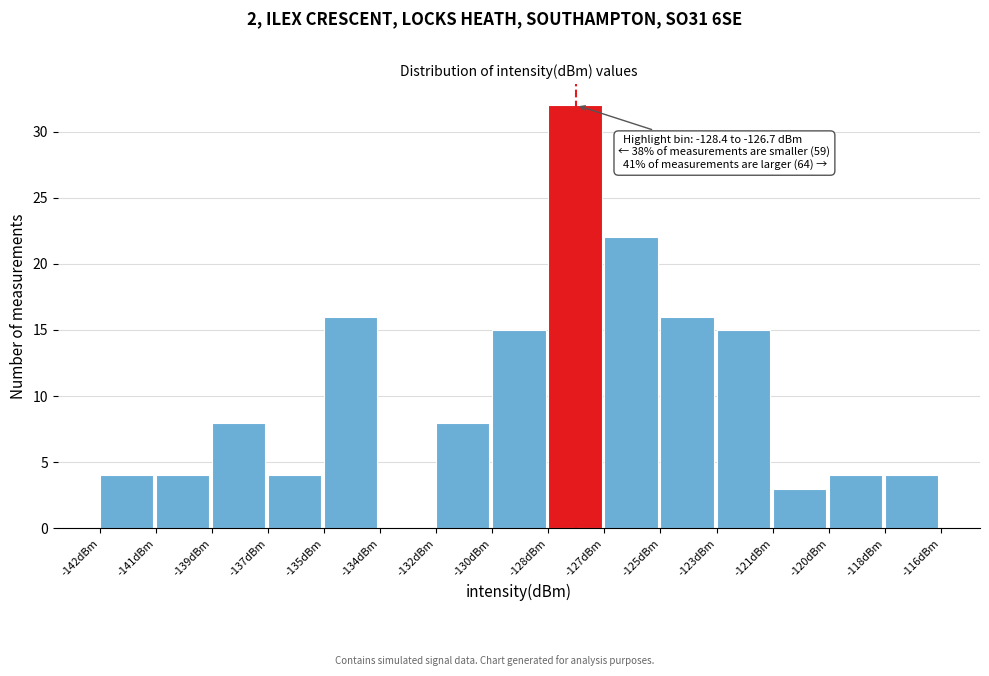

Reading left to right, list all the values displayed in this chart.

-142dBm=4	-141dBm=4	-139dBm=8	-137dBm=4	-135dBm=16	-134dBm=0	-132dBm=8	-130dBm=15	-128dBm=32	-127dBm=22	-125dBm=16	-123dBm=15	-121dBm=3	-120dBm=4	-118dBm=4